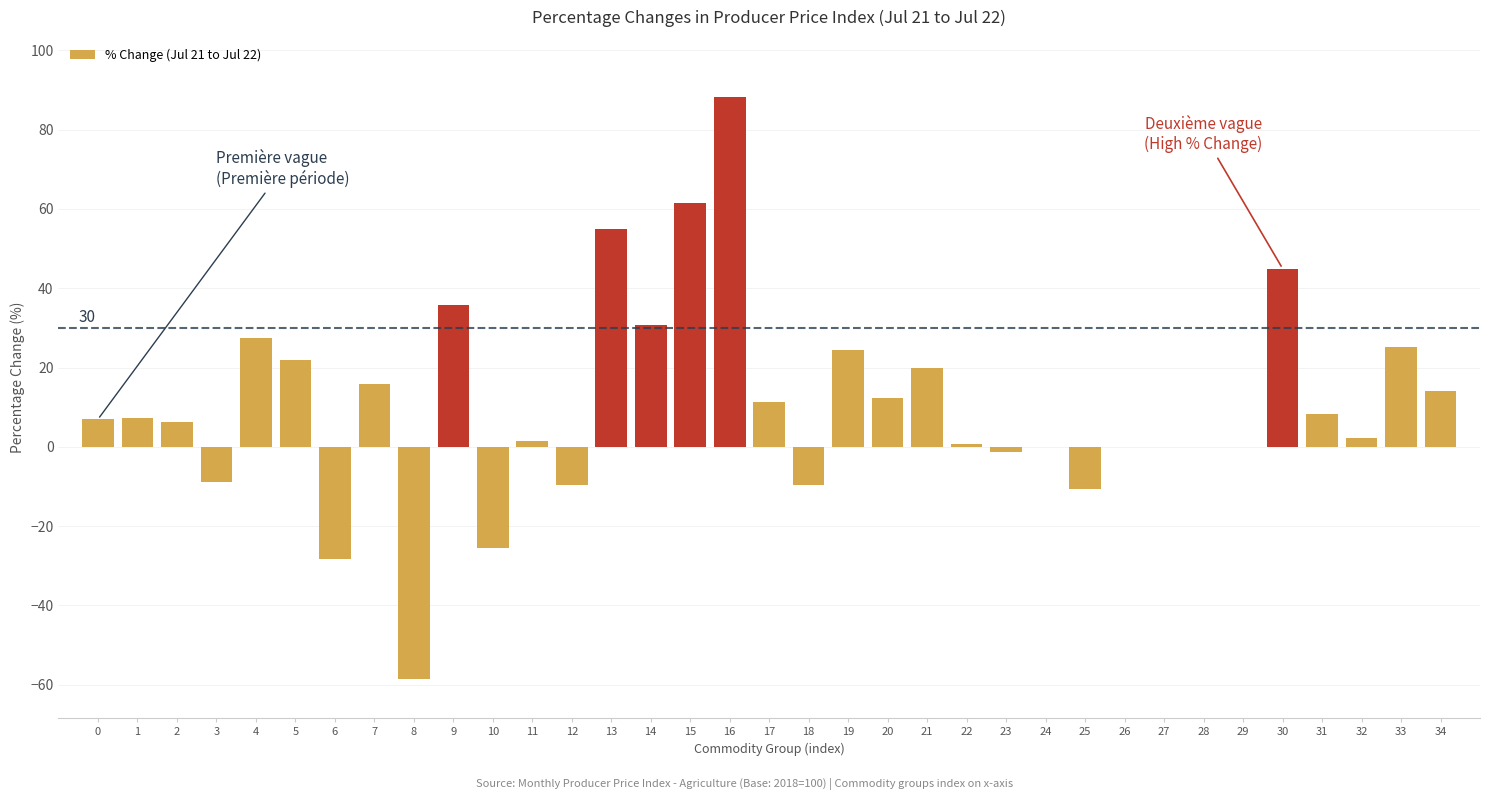

What is the change in value from 2 to 28?

-6.4